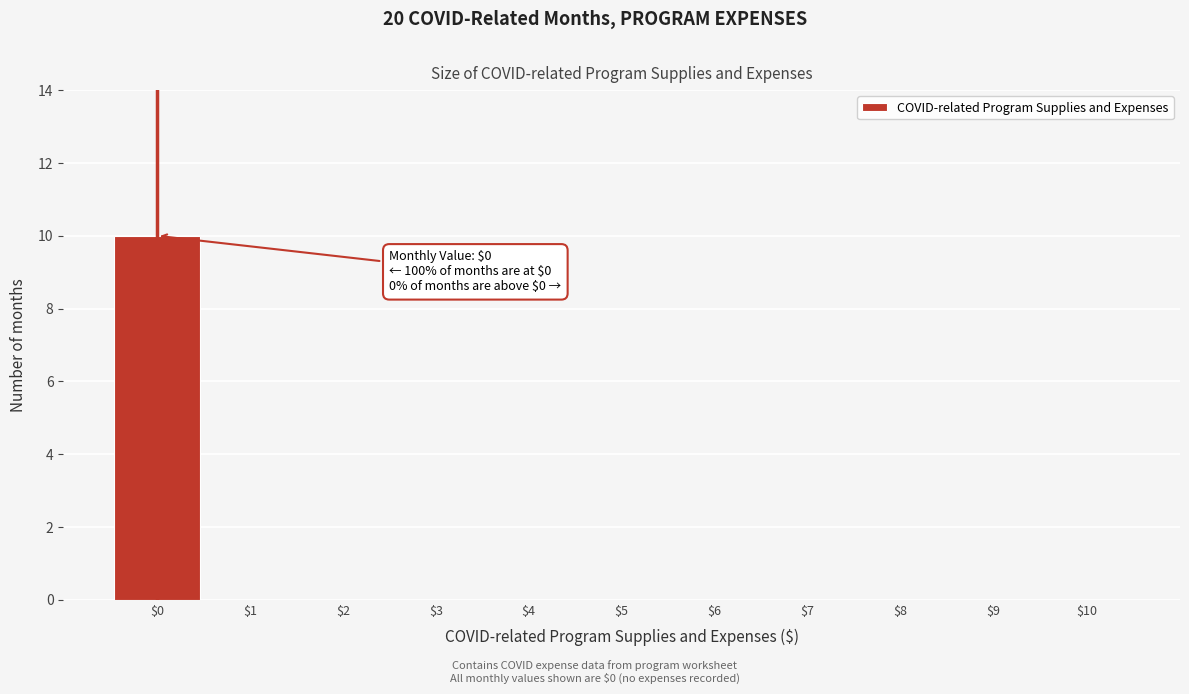

Which range on the x-axis has the tallest bar?

-0.5 to 0.5